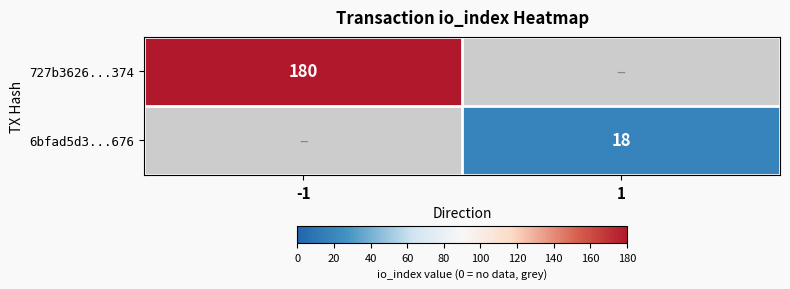

What is the minimum value shown in the chart?

18.0